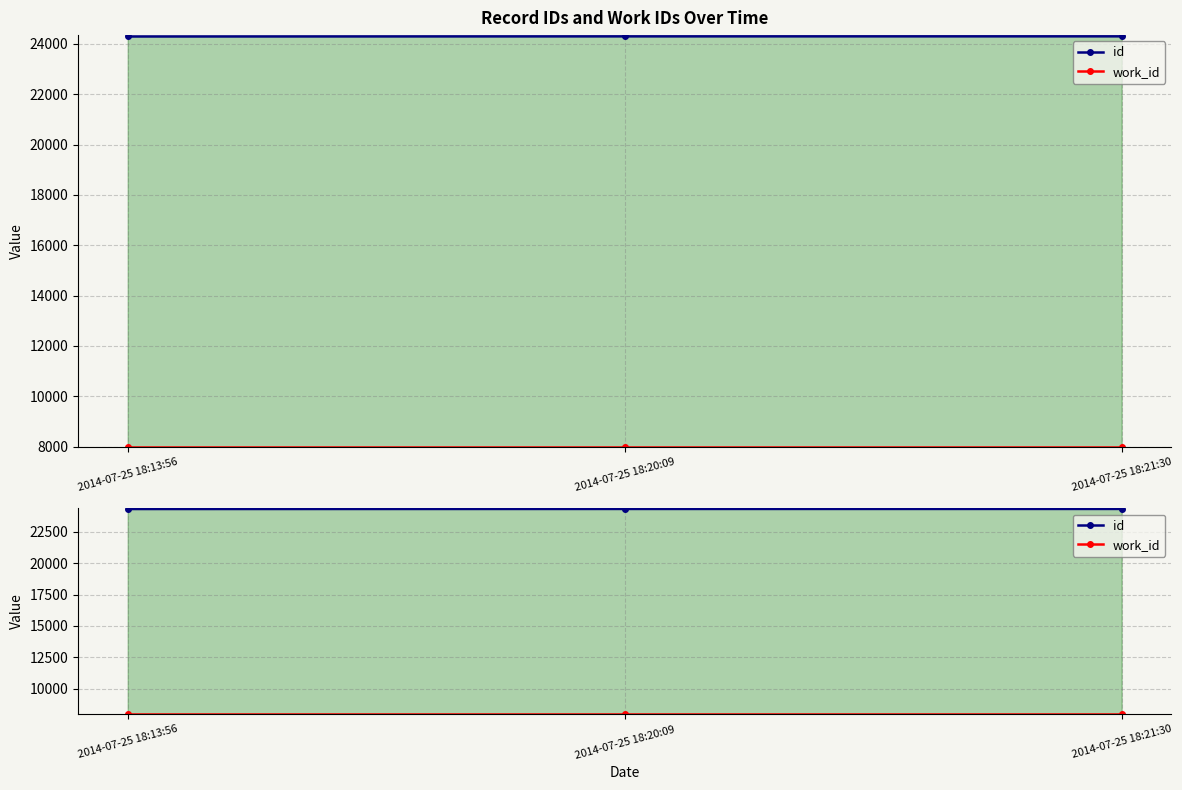

List the labels in order of id value, largest first.

2014-07-25 18:21:30, 2014-07-25 18:20:09, 2014-07-25 18:13:56